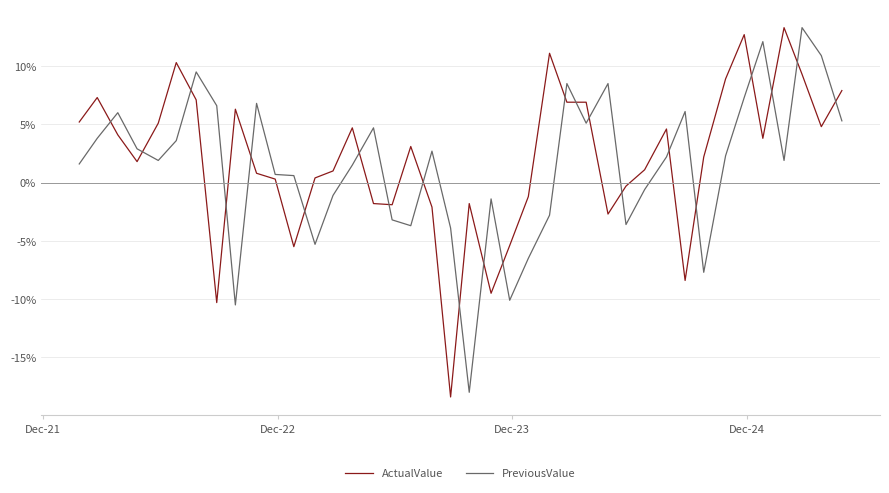

What is the maximum value for ActualValue?

13.3